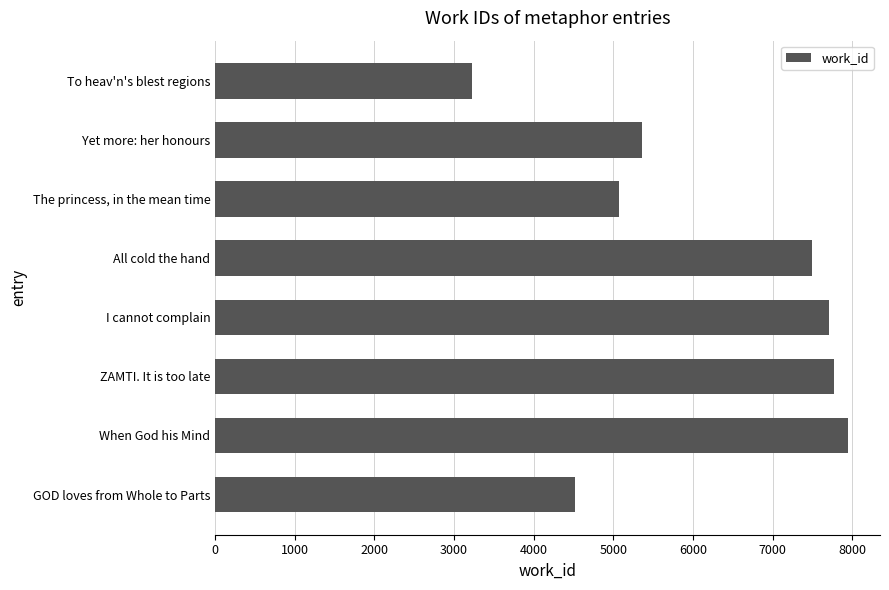

What is the sum of all values?

49127